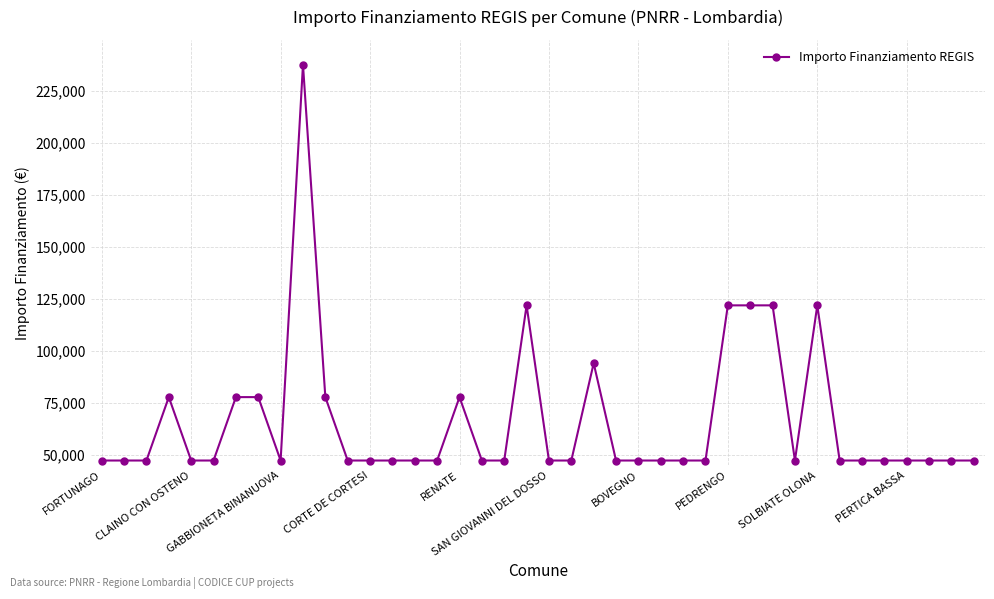

True or false: there are more than 2 points higher than both neighbors.

True